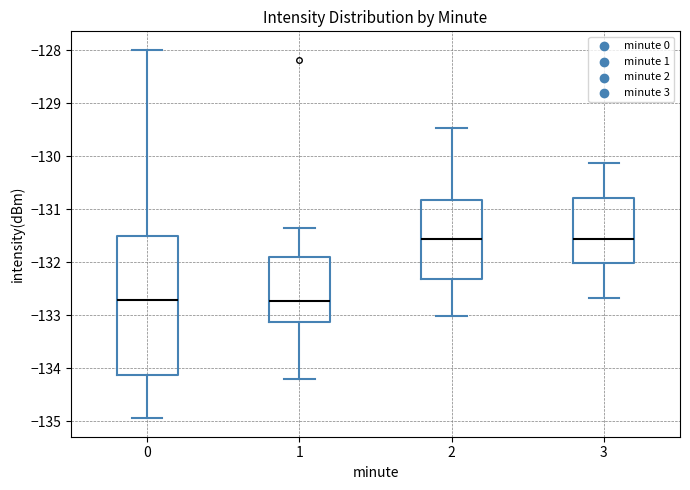

Reading left to right, read every box against the y-axis: the position of its median line, the range the box covers, and the ends of its whiskers. The values are not printed on the chart, so give them approximately, as read against the axis.

0: median -132.7, box -134.1 to -131.5, whiskers -134.9 to -128.0
1: median -132.7, box -133.1 to -131.9, whiskers -134.2 to -131.3
2: median -131.6, box -132.3 to -130.8, whiskers -133.0 to -129.5
3: median -131.6, box -132.0 to -130.8, whiskers -132.7 to -130.1